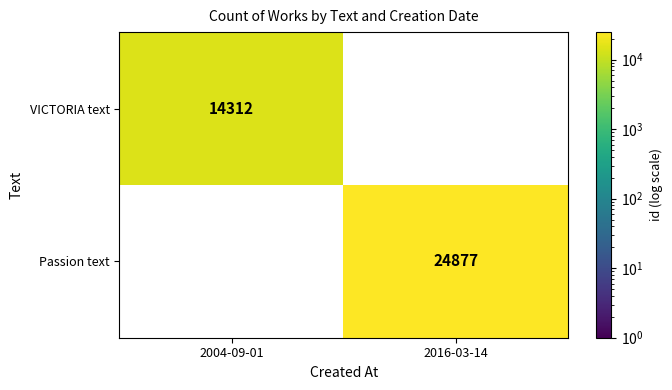

At which category does the chart reach its minimum across all series?

2016-03-14